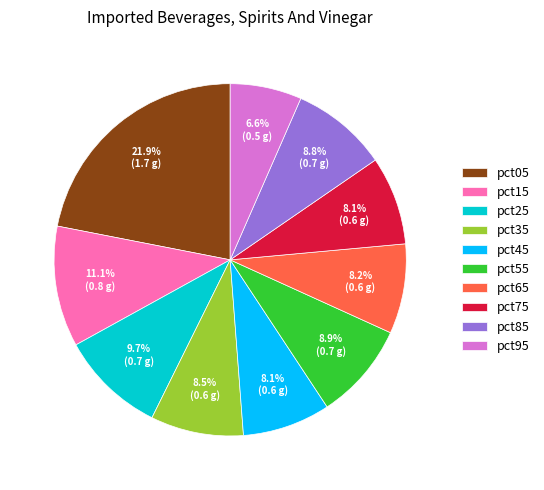

Is it true that pct05 is 22% of the pie?

True